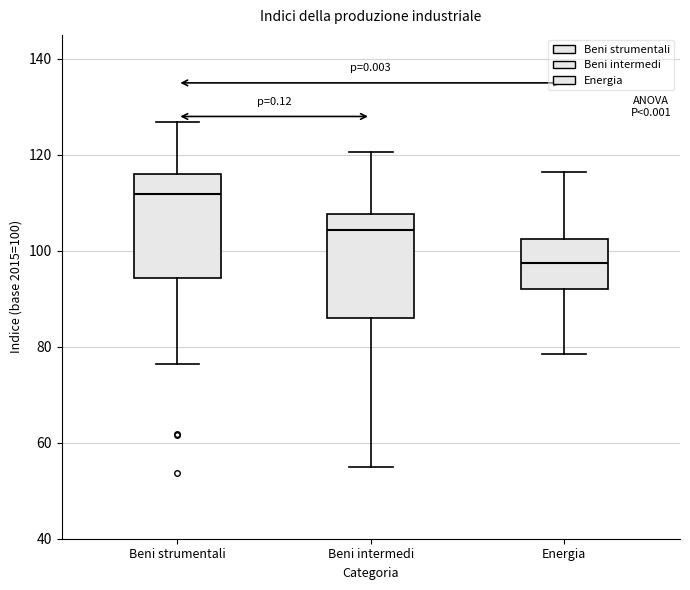

Reading left to right, read every box against the y-axis: the position of its median line, the range the box covers, and the ends of its whiskers. The values are not printed on the chart, so give them approximately, as read against the axis.

Beni strumentali: median 112, box 94 to 116, whiskers 76 to 126
Beni intermedi: median 104, box 86 to 108, whiskers 56 to 120
Energia: median 98, box 92 to 102, whiskers 78 to 116